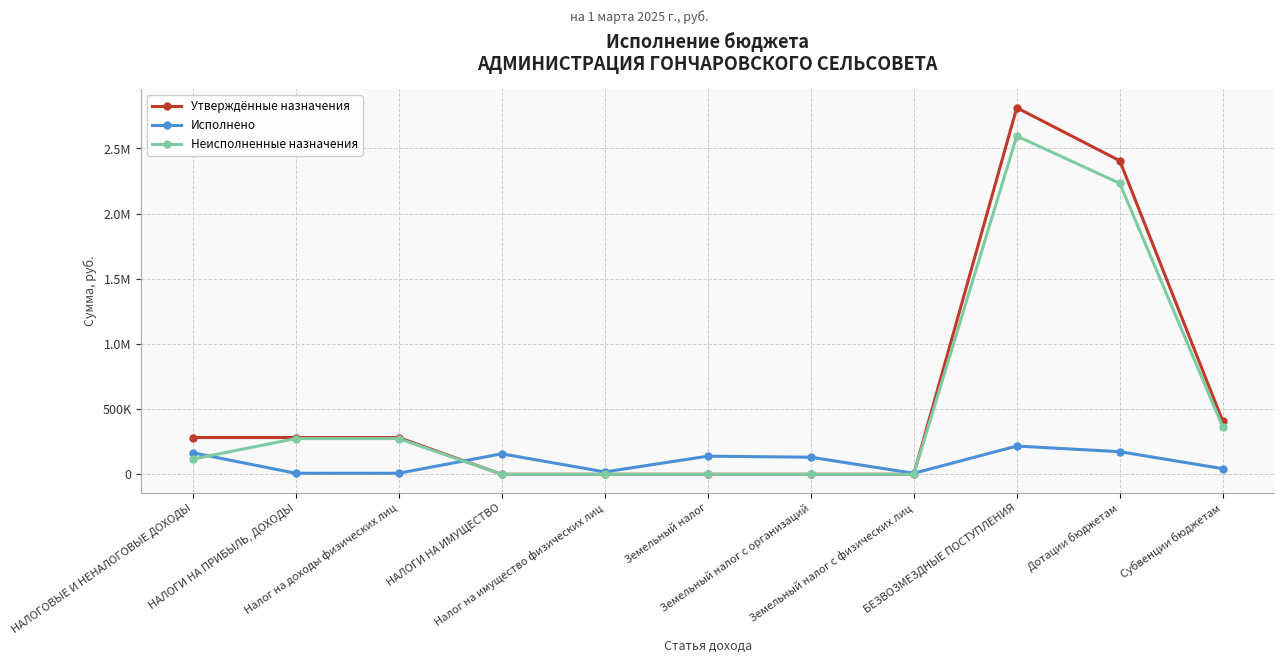

At which label does Неисполненные назначения first exceed 116564?

НАЛОГОВЫЕ И НЕНАЛОГОВЫЕ ДОХОДЫ